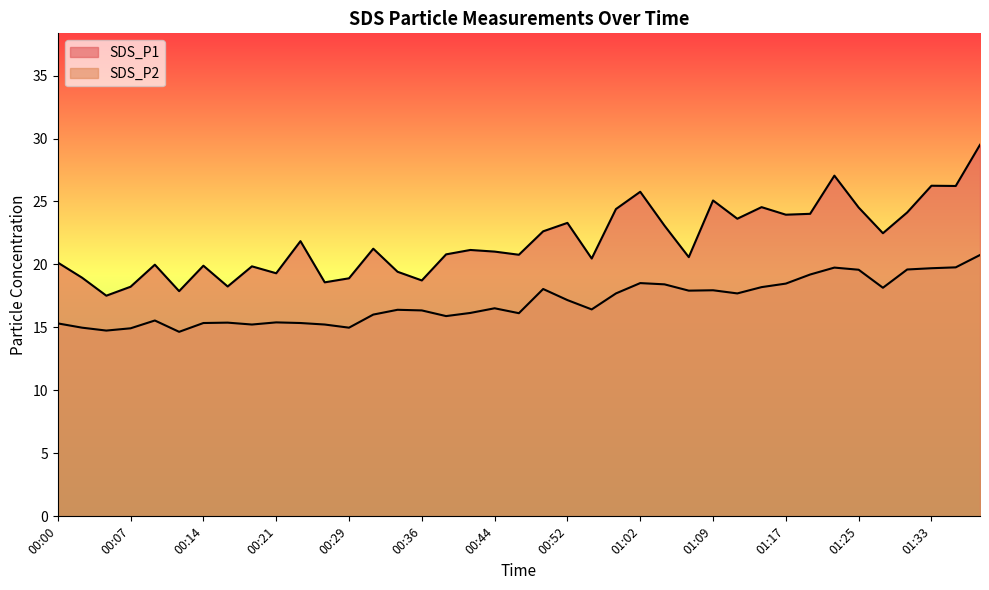

What are all the series names shown in the legend?

SDS_P1, SDS_P2